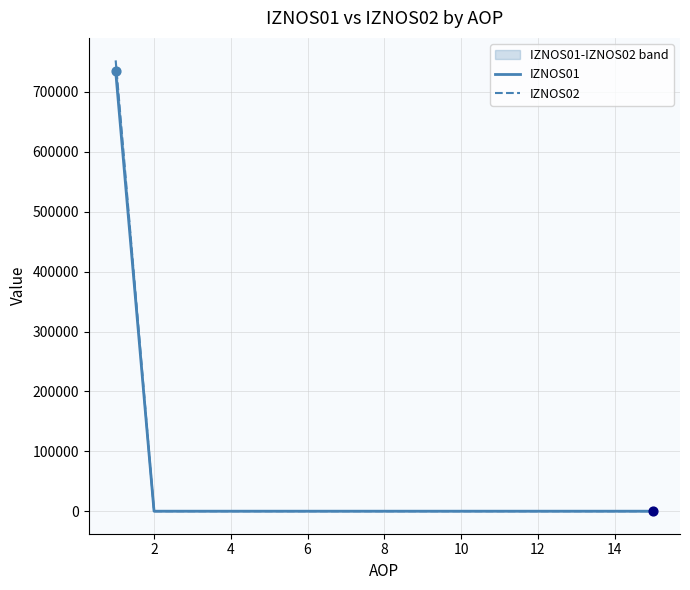

Which series reaches the minimum Y coordinate?

IZNOS01